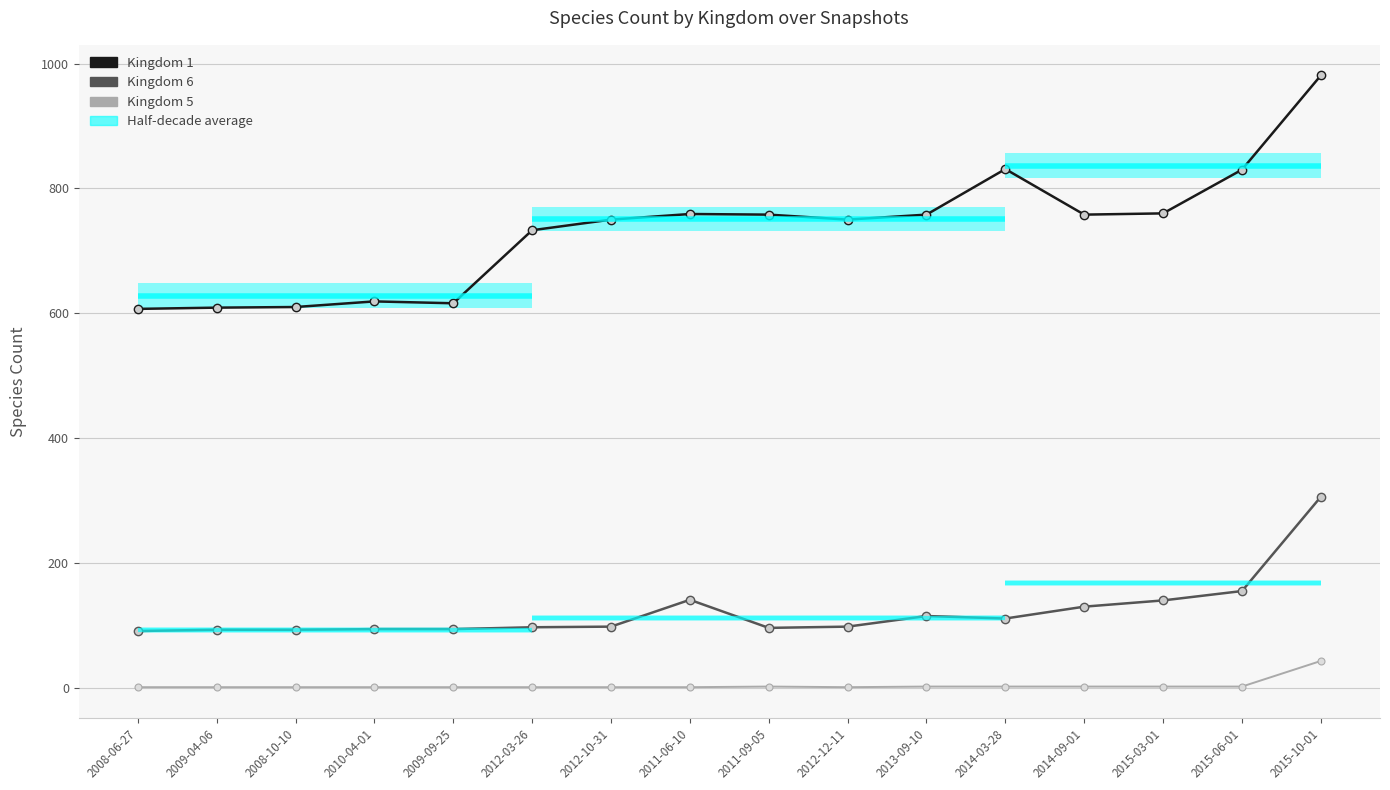

How many data points in Kingdom 6 are less than 98?

7